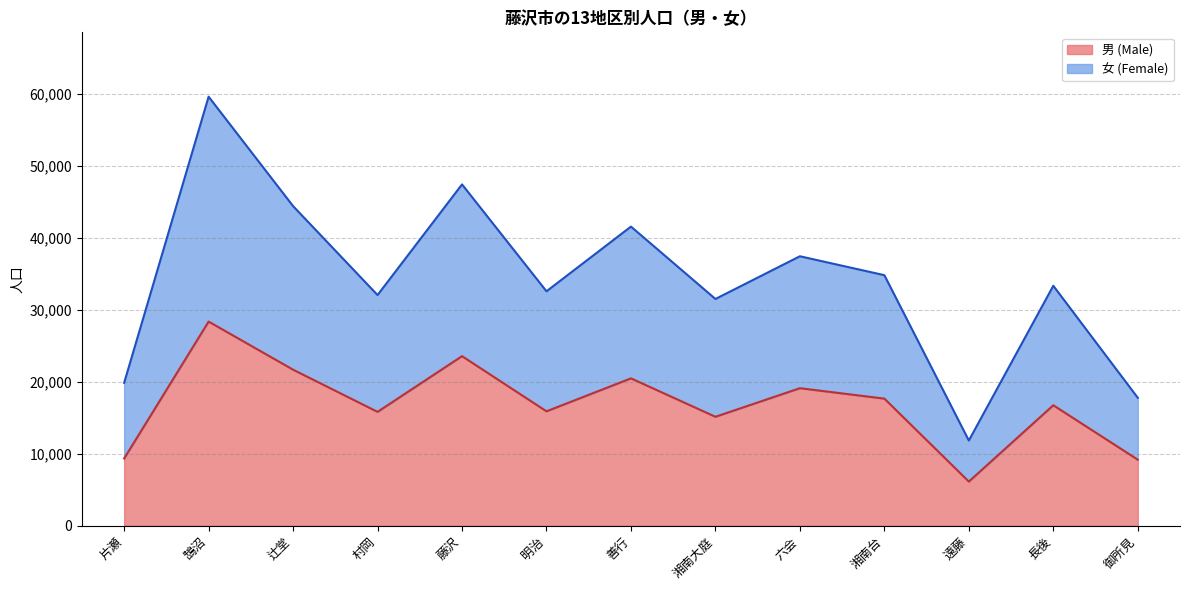

True or false: 男 (Male) has a value of 16724 at 長後.

True